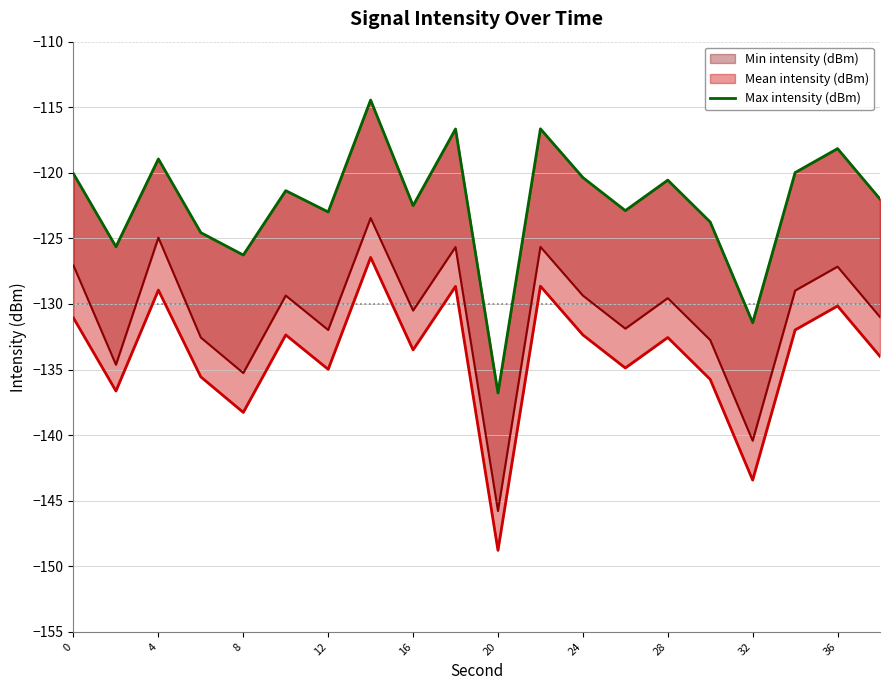

Is it true that the value at 28 is -60.1?

False